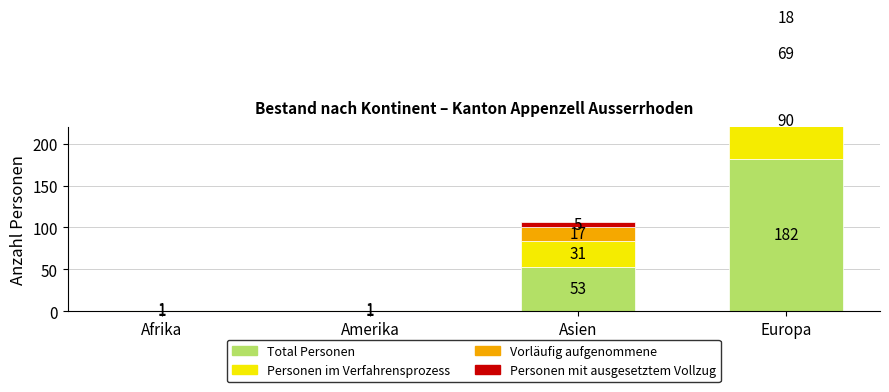

Reading left to right, extract all data points from this chart.

Total Personen: 1	1	53	182
Personen im Verfahrensprozess: 1	1	31	90
Vorläufig aufgenommene: 0	0	17	69
Personen mit ausgesetztem Vollzug: 0	0	5	18